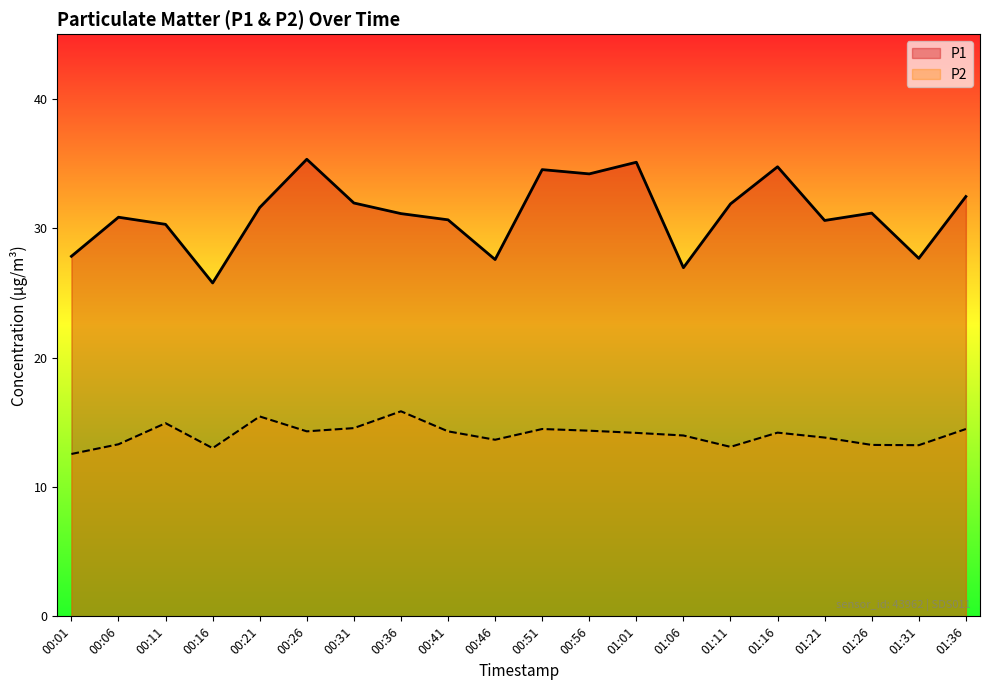

Which series has the largest total across all categories?

P1